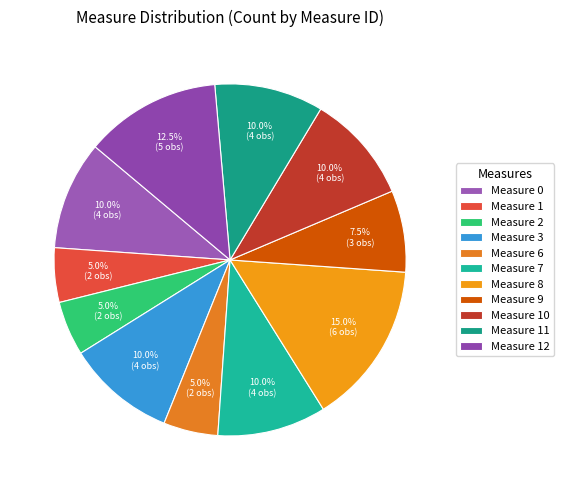

How many slices are in this pie chart?

11